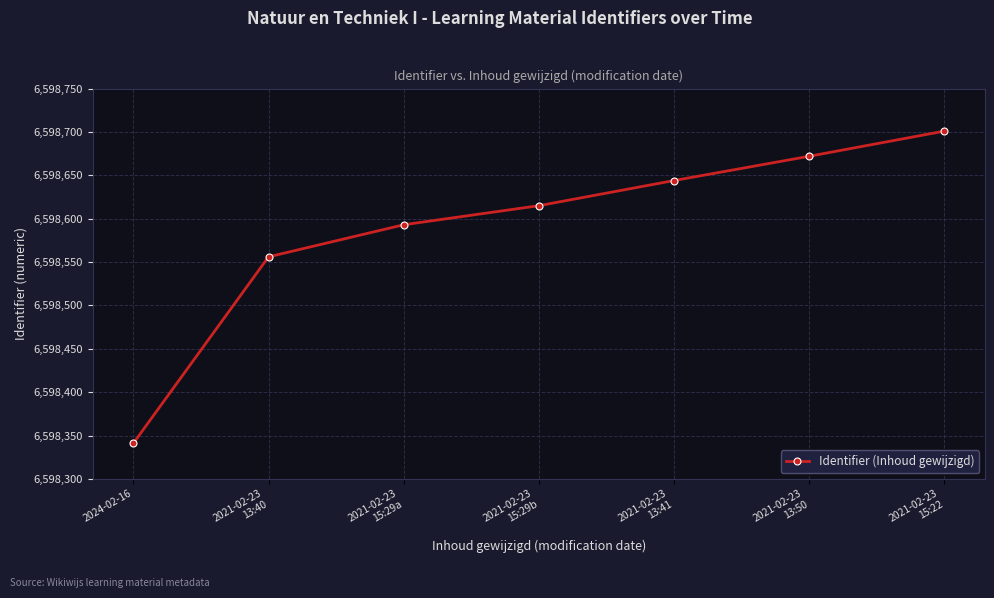

What is the ratio of the value at 2024-02-16 to the value at 2021-02-23
15:29a?

1.0